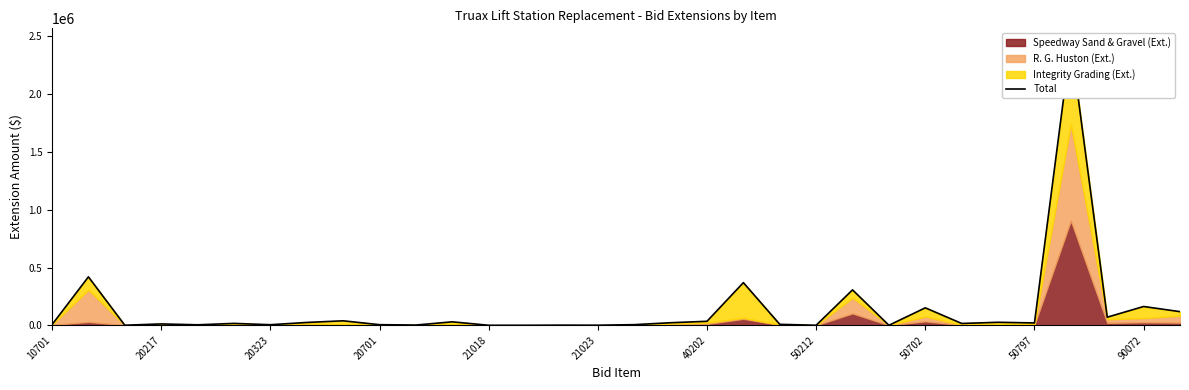

What is the average value?

135163.2